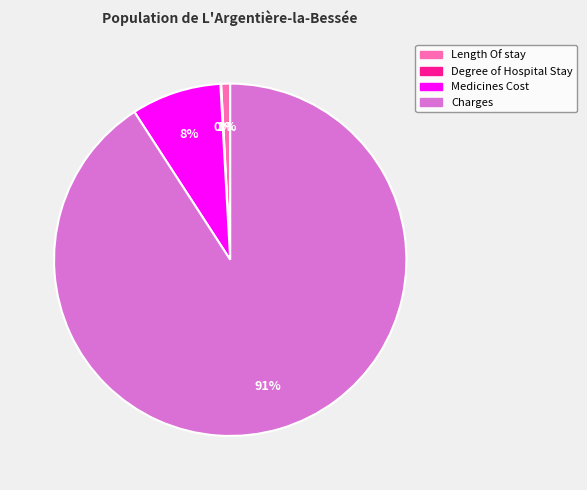

To the nearest percent, what percentage of the pie is Medicines Cost?

8%